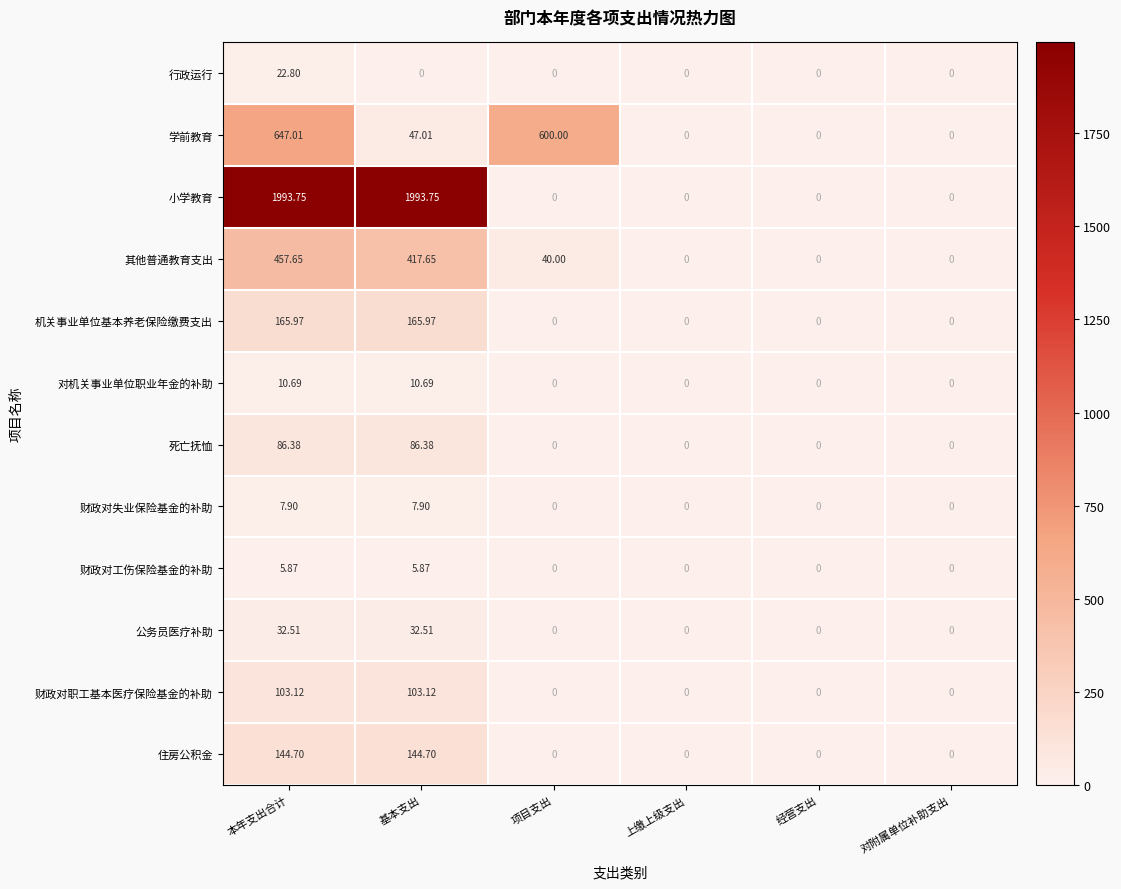

Rank the series by their maximum value, from highest to lowest.

小学教育, 学前教育, 其他普通教育支出, 机关事业单位基本养老保险缴费支出, 住房公积金, 财政对职工基本医疗保险基金的补助, 死亡抚恤, 公务员医疗补助, 行政运行, 对机关事业单位职业年金的补助, 财政对失业保险基金的补助, 财政对工伤保险基金的补助